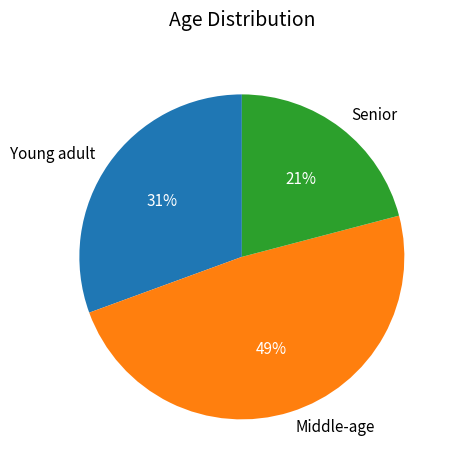

Count the number of slices in the pie.

3